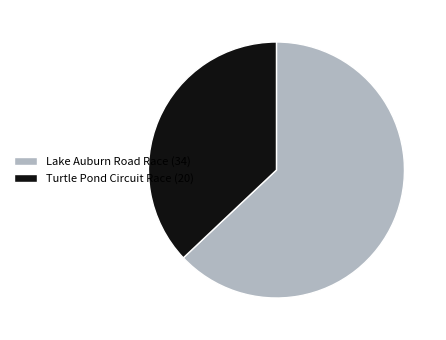

How many slices are in this pie chart?

2